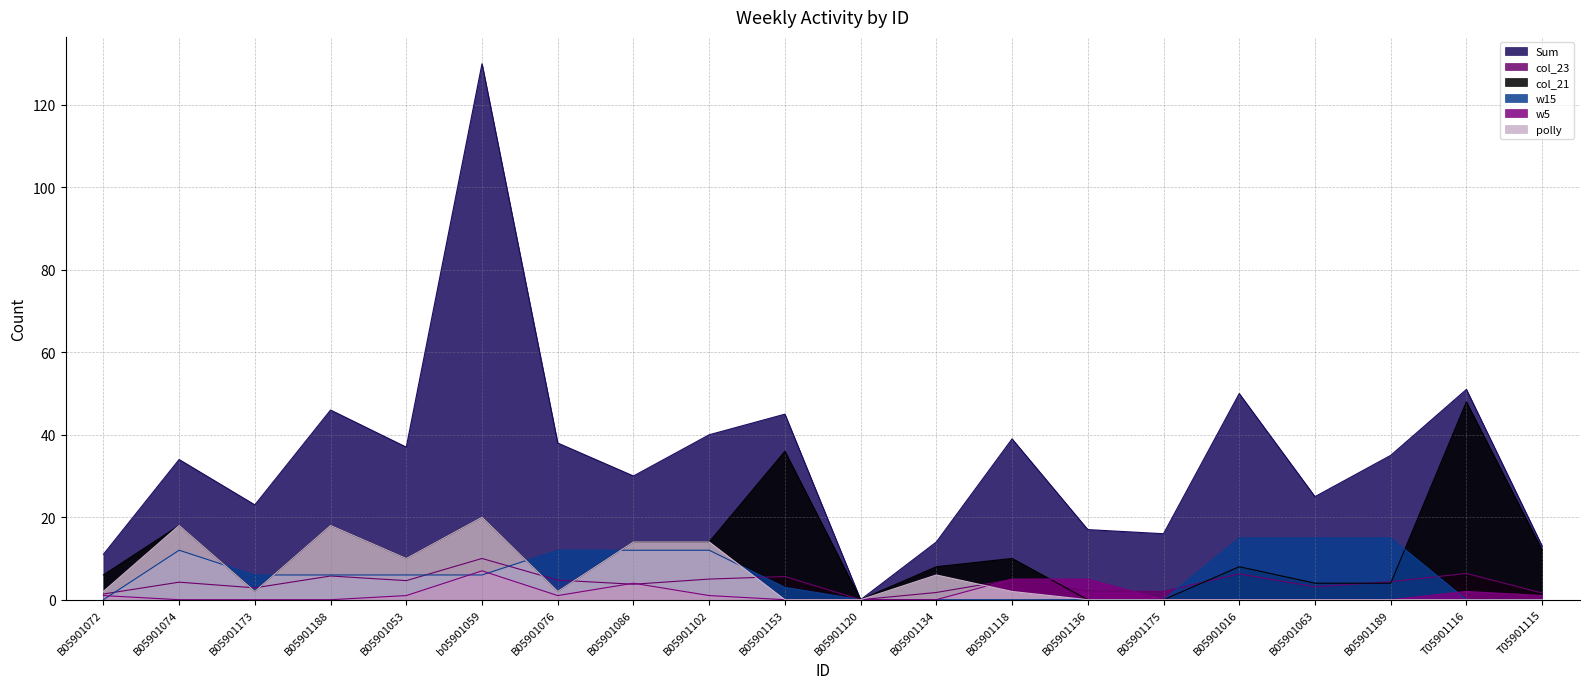

Which series changed the most between B05901076 and B05901153?

col_21